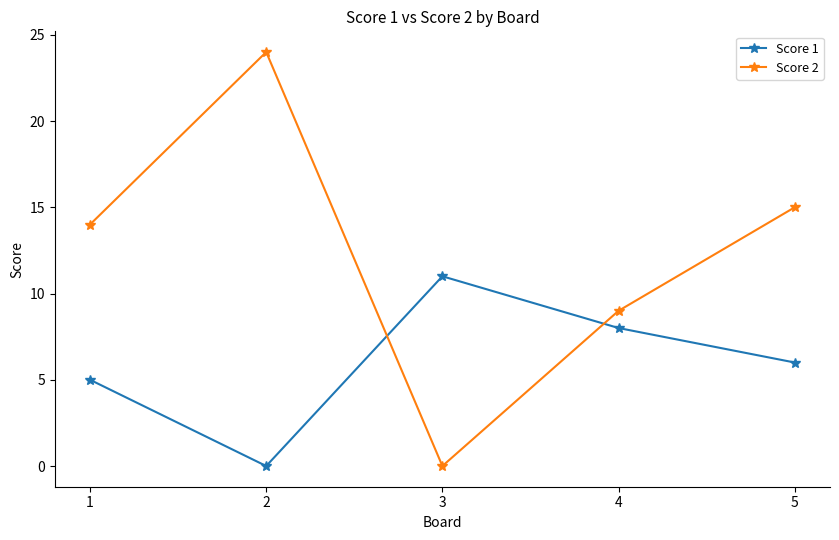

Is it true that Score 2 equals 24 at 2?

True